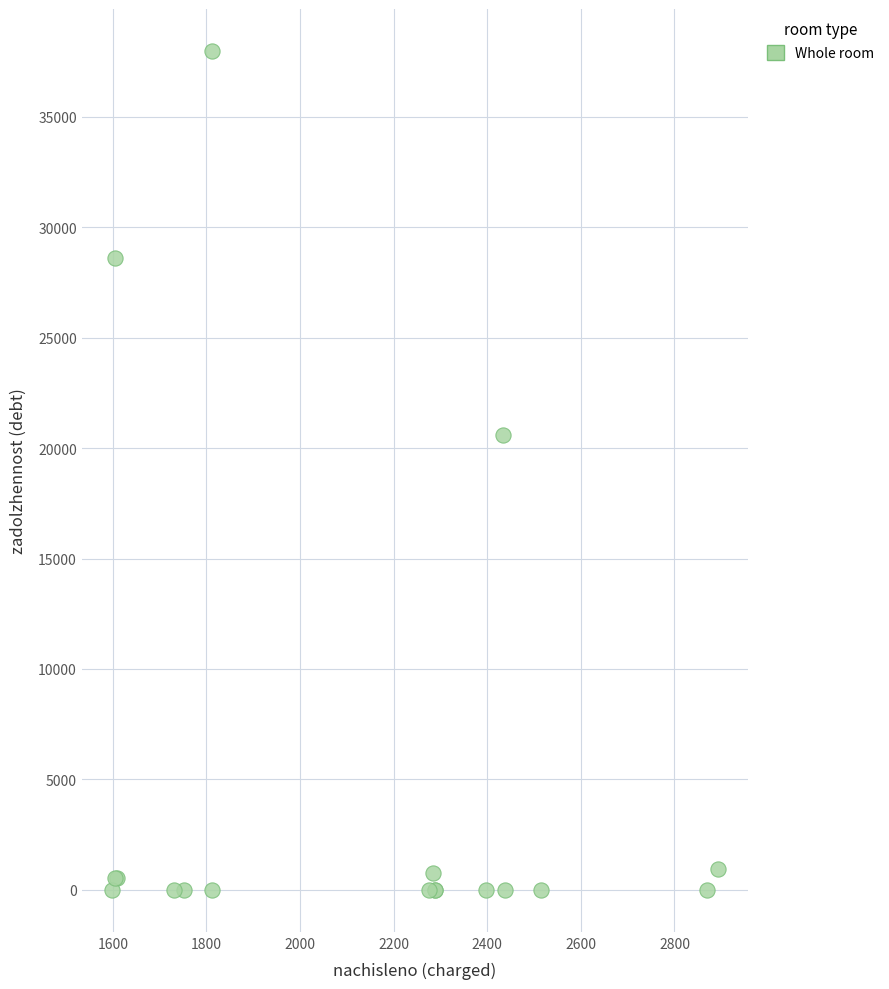

What Y value in the scatter plot is closest to 18988?

20594.9